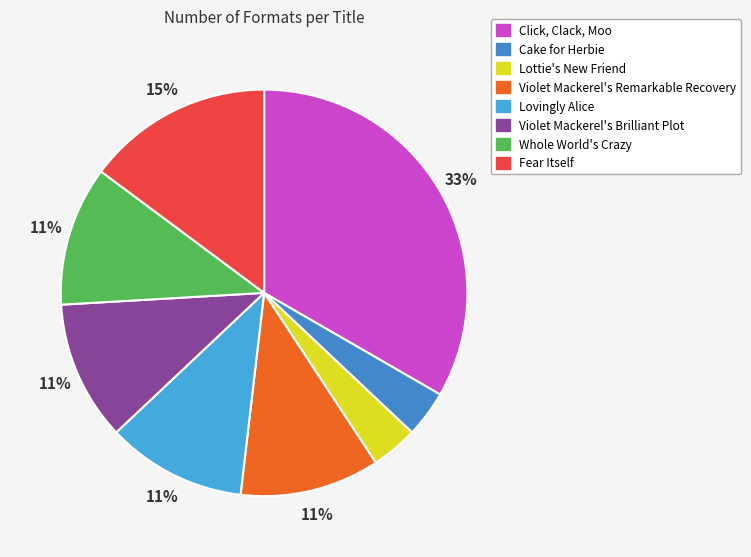

What is the change in value from Lottie's New Friend to Lovingly Alice?

+2